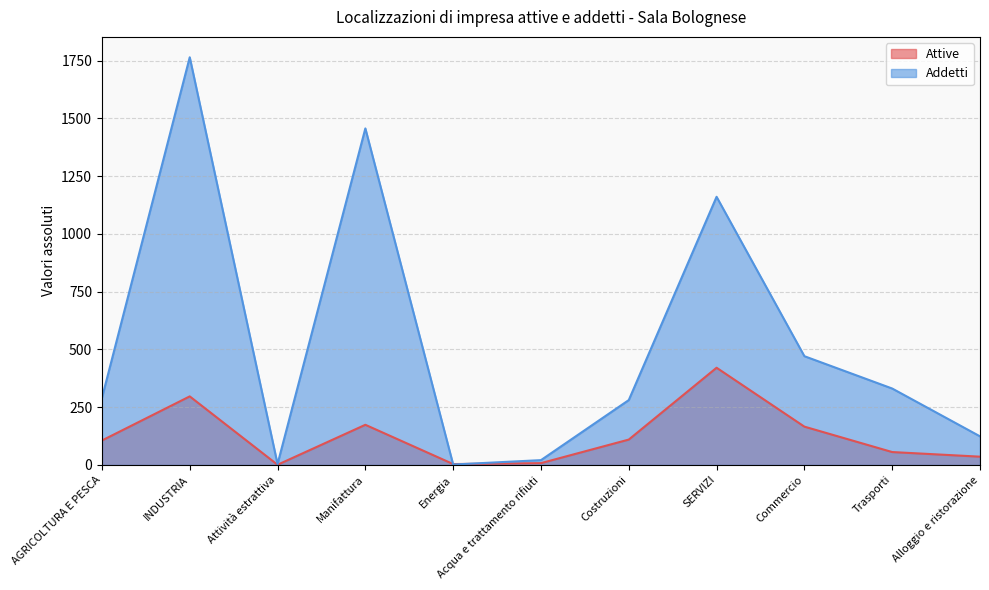

At which category does the chart reach its peak across all series?

INDUSTRIA